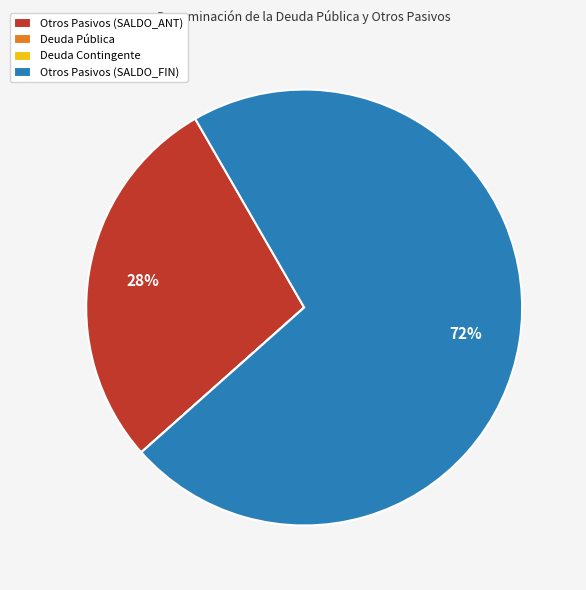

What is the majority slice?

Otros Pasivos (SALDO_FIN)